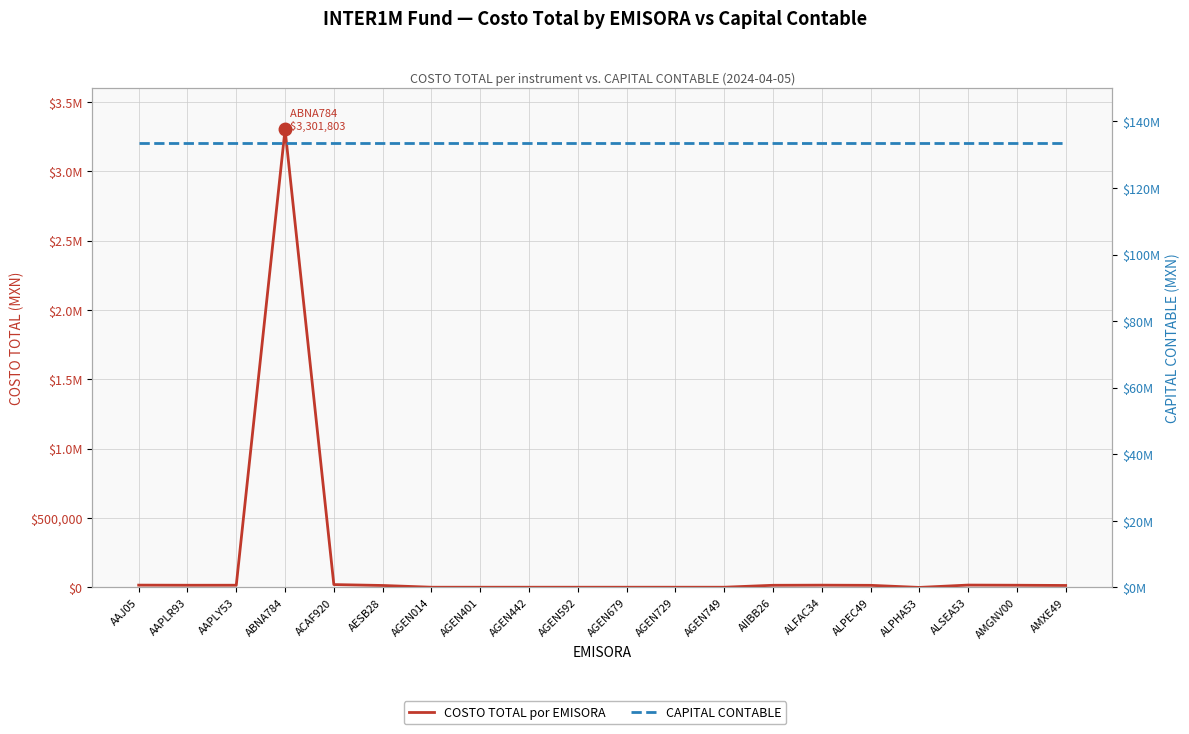

How many data points in COSTO TOTAL por EMISORA are above 15342?

10